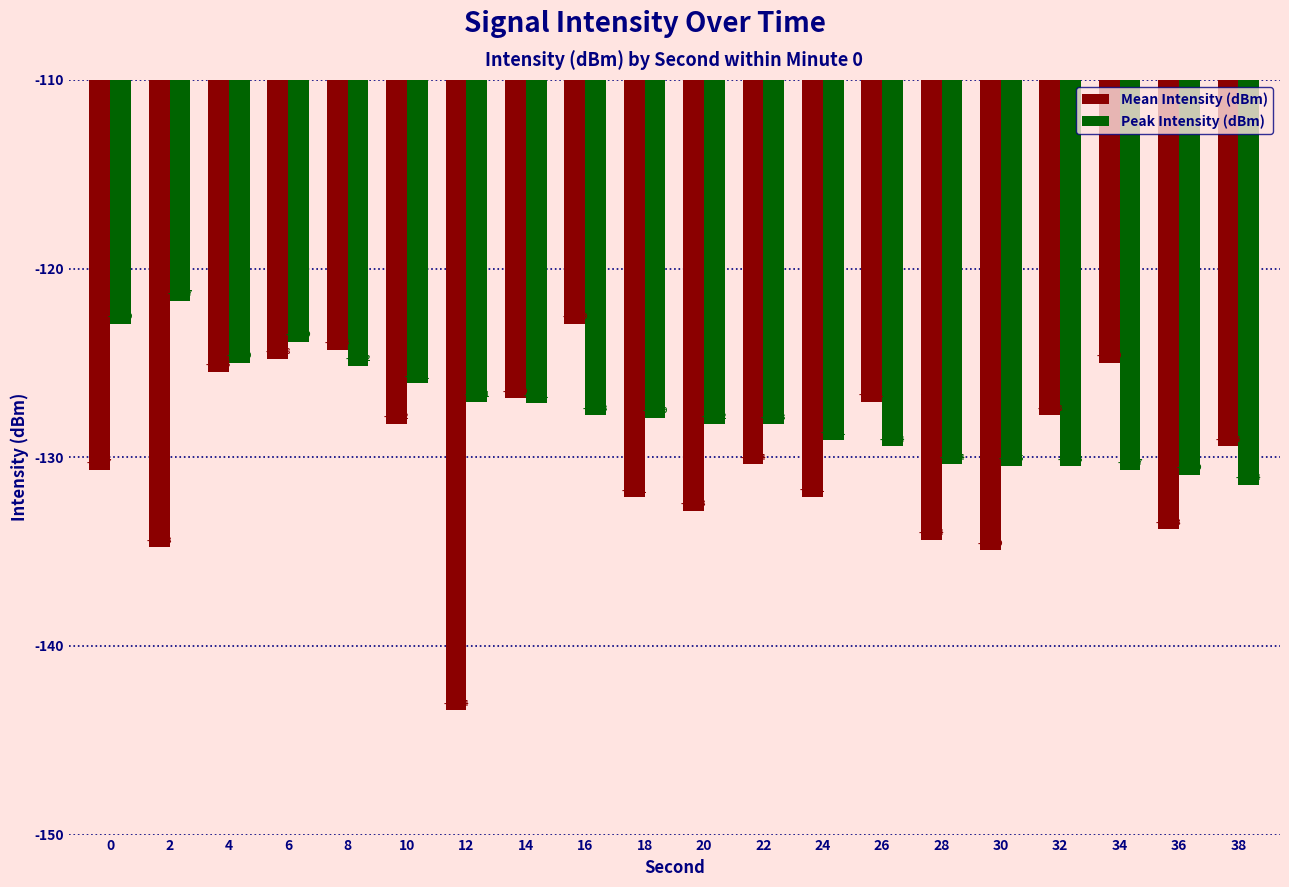

At which category is the sum across all series the highest?

6